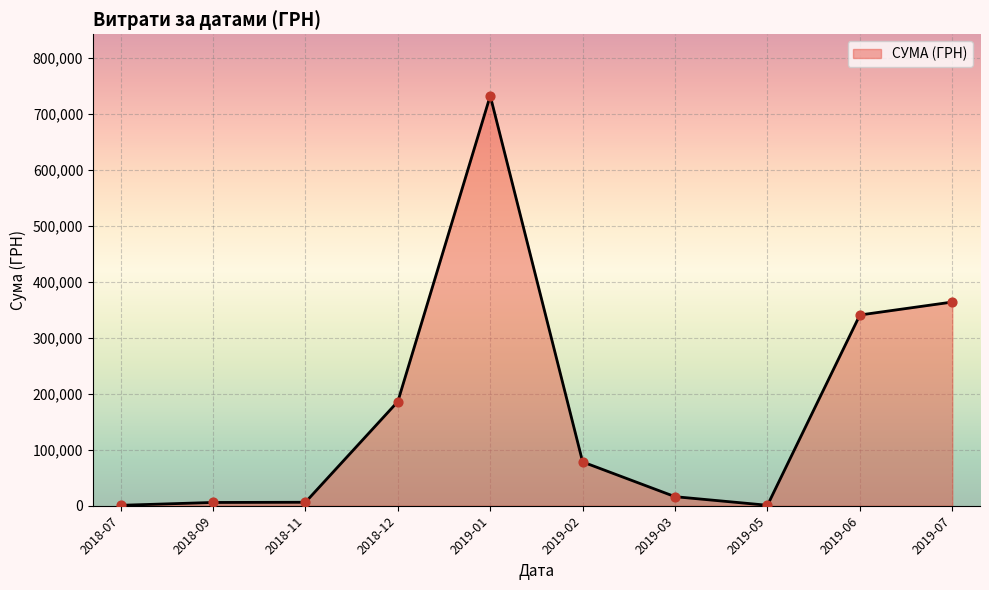

What is the change in value from 2019-01 to 2019-06?

-391411.4